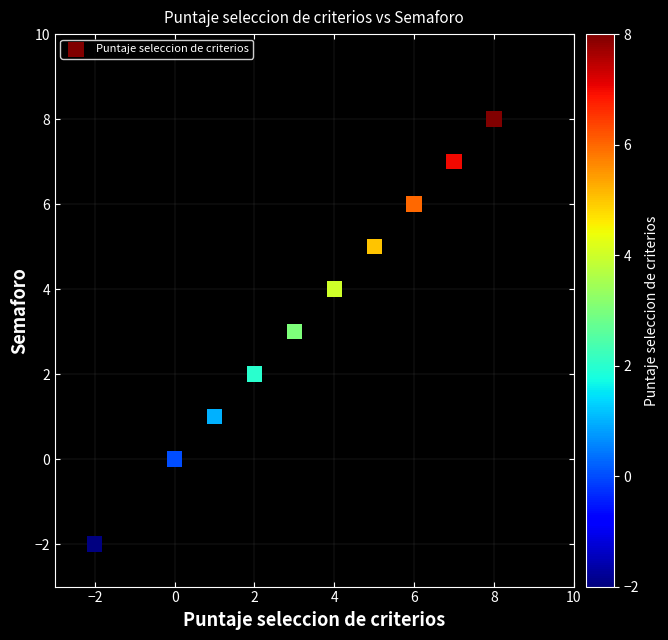

What is the range of X values (max minus min)?

10